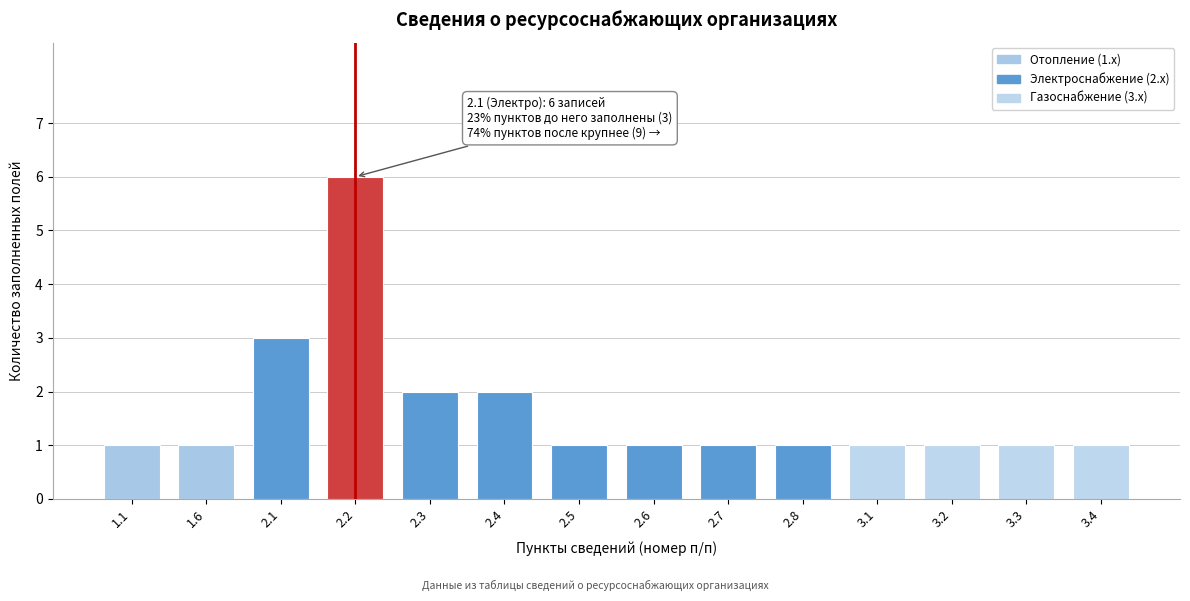

Reading left to right, list all the values displayed in this chart.

1	1	3	6	2	2	1	1	1	1	1	1	1	1